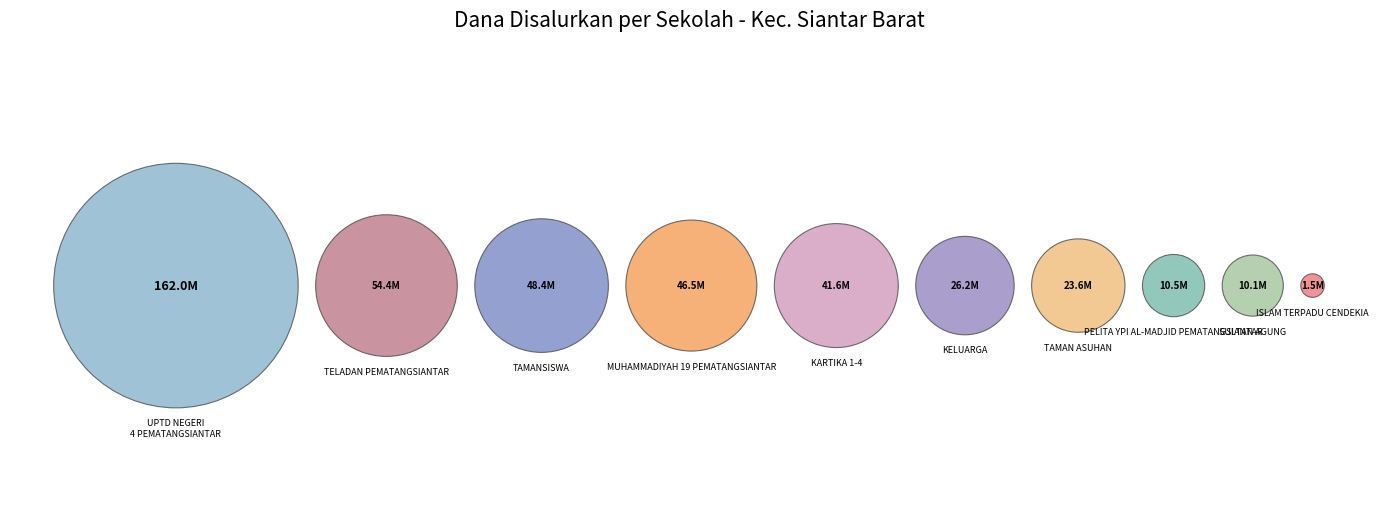

Which category has the biggest portion of the pie?

UPTD SMP NEGERI 4 PEMATANGSIANTAR